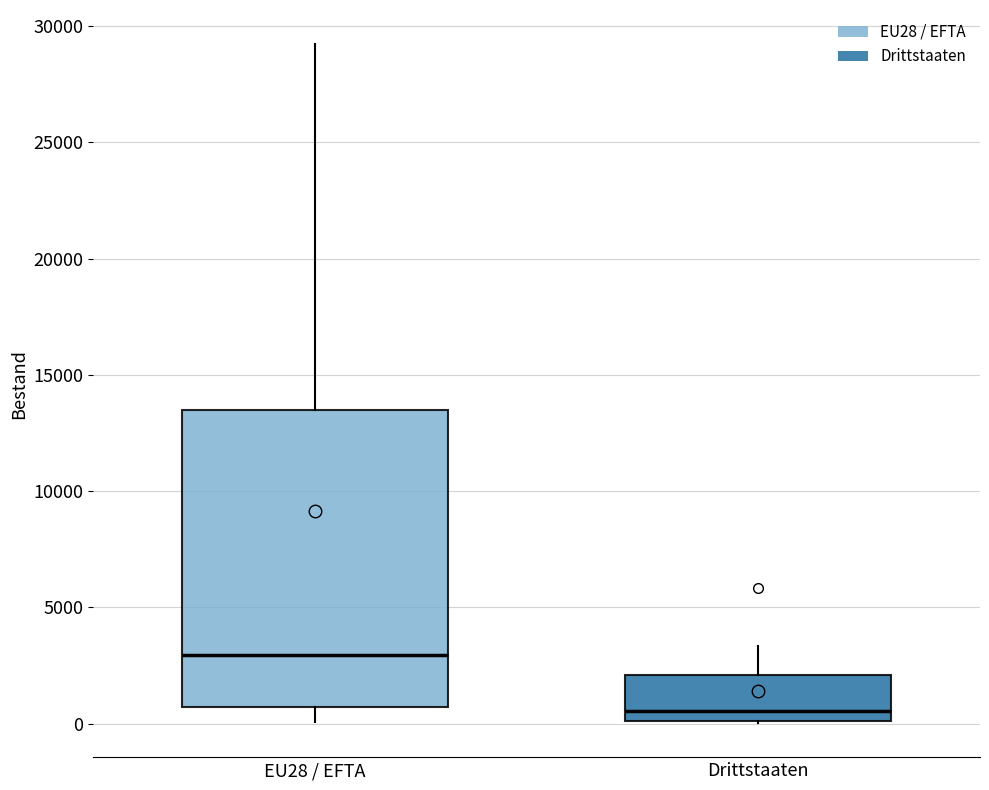

Which box's median line is the highest?

EU28 / EFTA